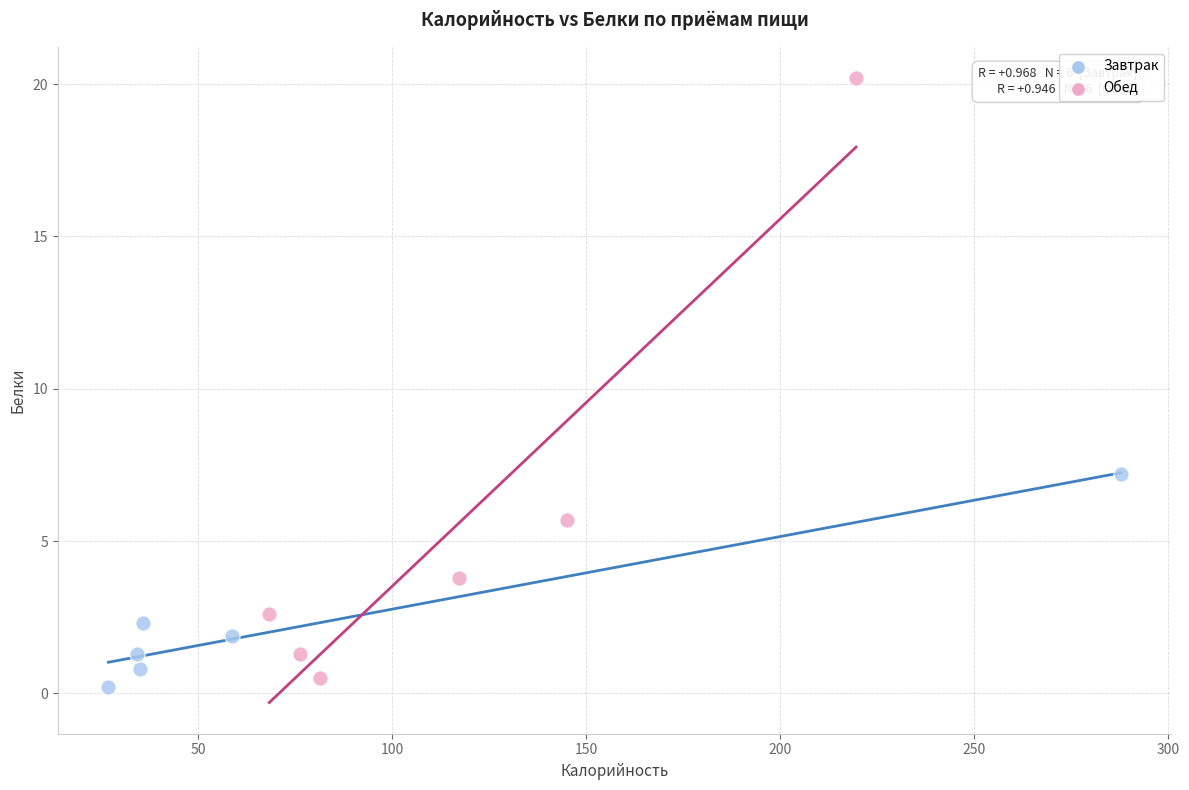

Which series reaches the maximum Y coordinate?

Обед